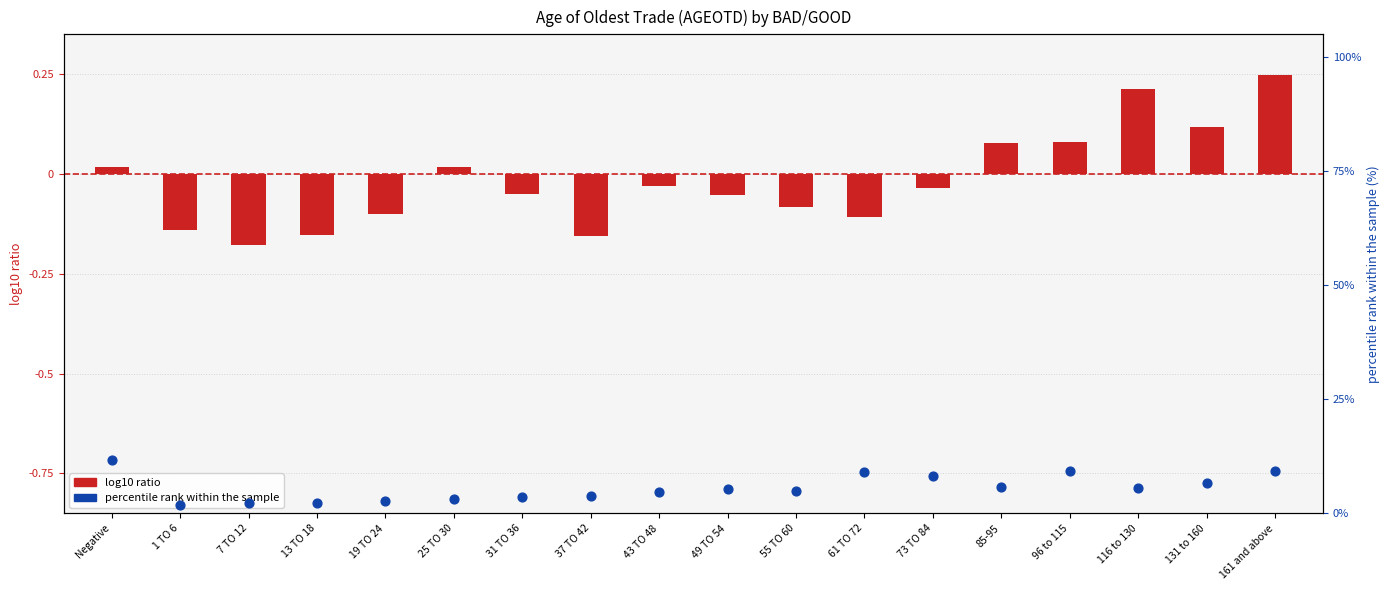

Which series reaches the minimum Y coordinate?

log10 ratio